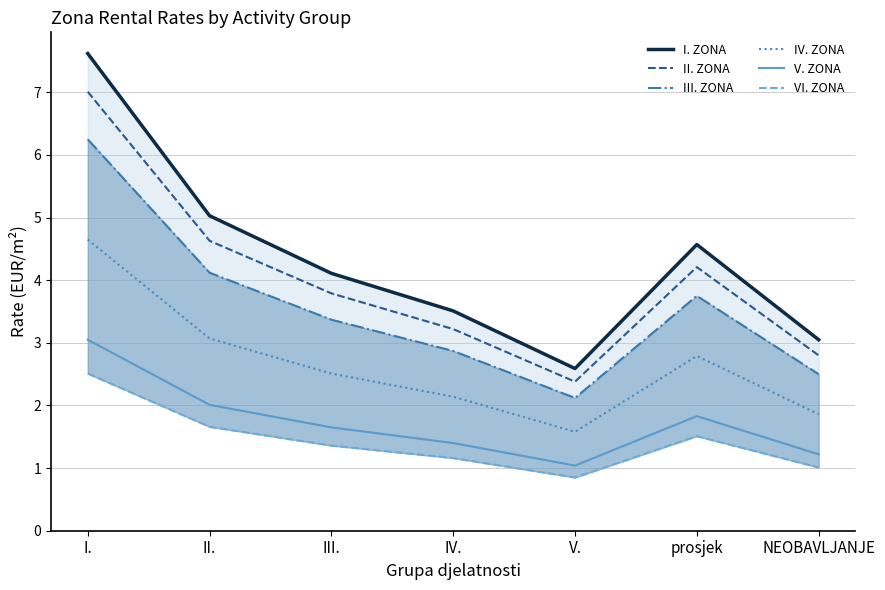

Which series has the largest total across all categories?

I. ZONA